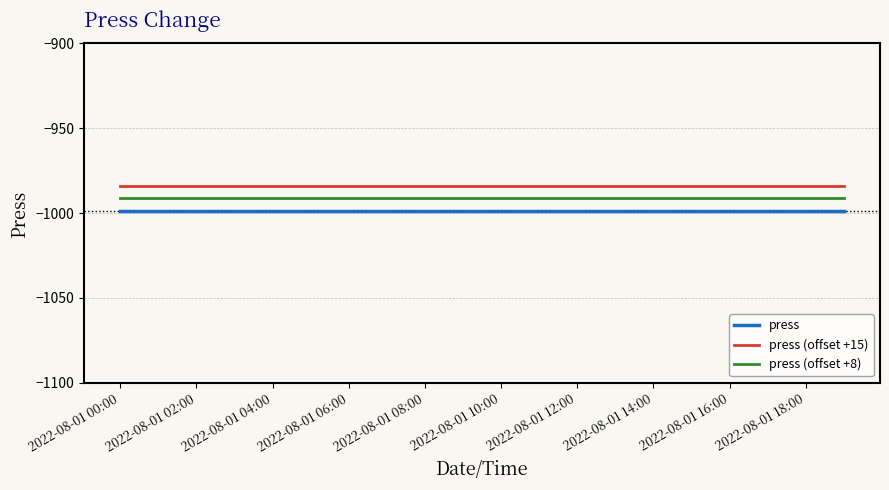

What is the minimum value for press (offset +8)?

-991